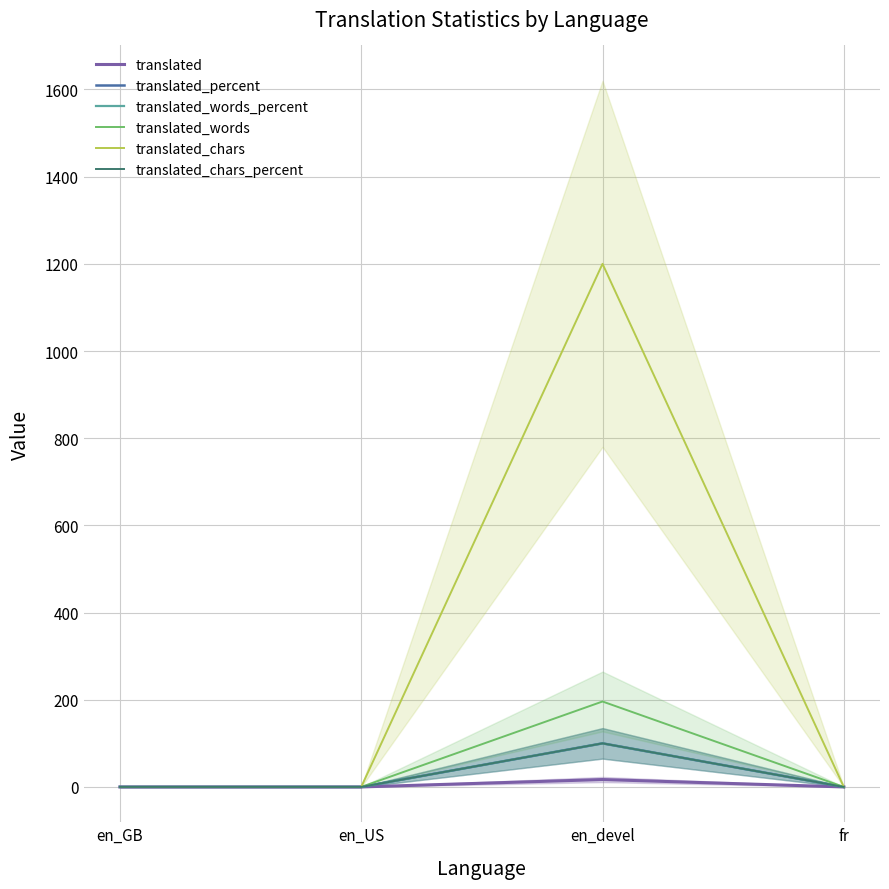

True or false: translated_chars has a value of -391 at en_GB.

False